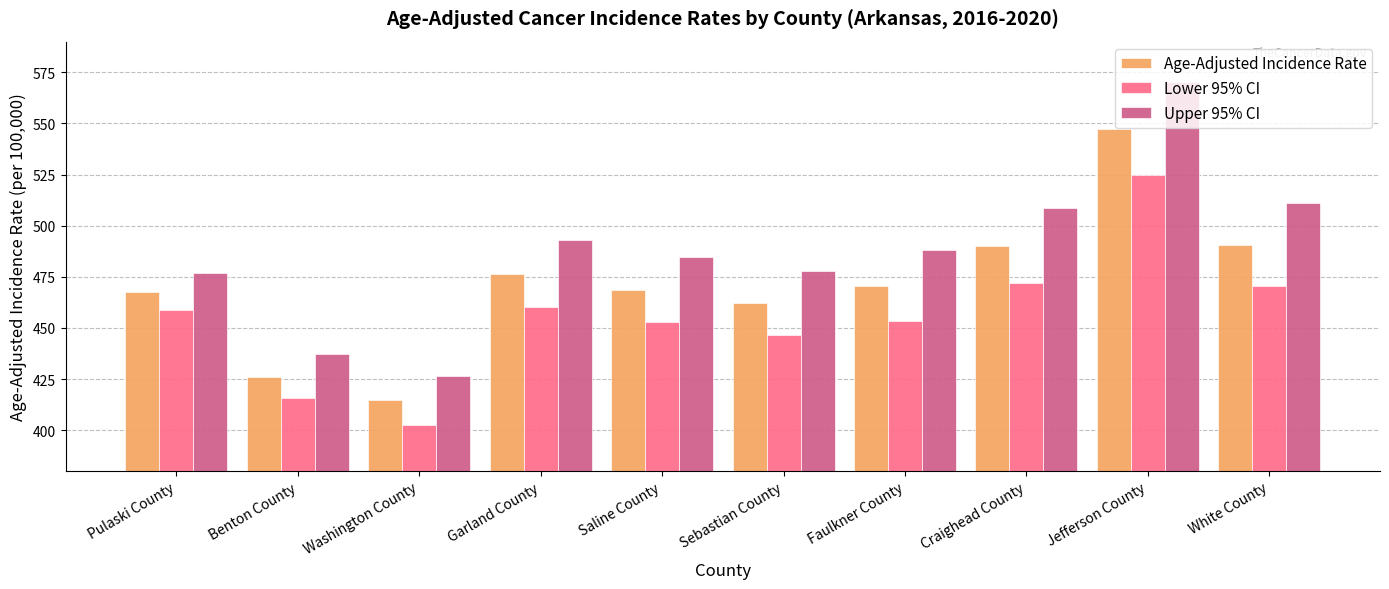

What is the greatest value displayed?

570.4